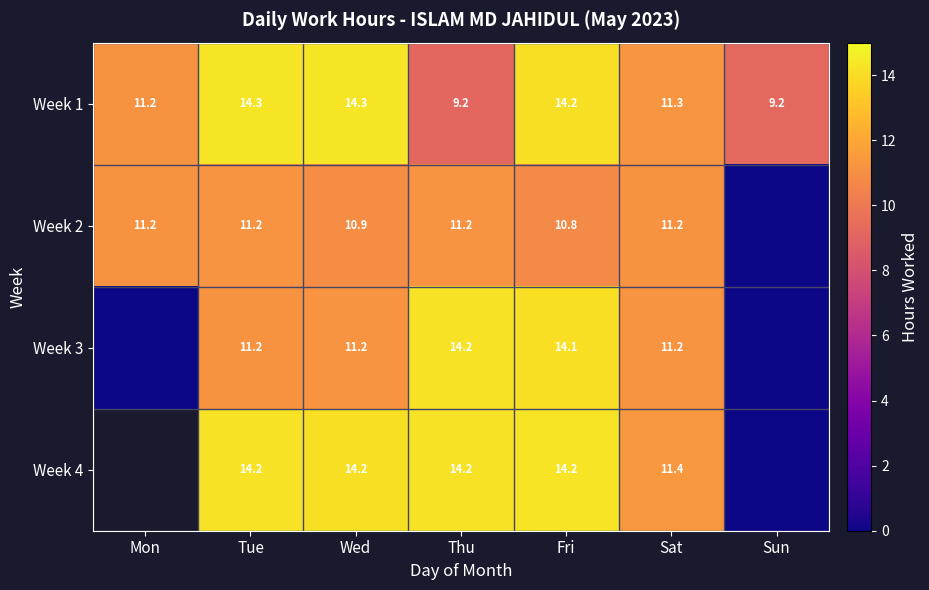

Rank the categories by Week 2 value from highest to lowest.

Thu, Tue, Mon, Sat, Wed, Fri, Sun